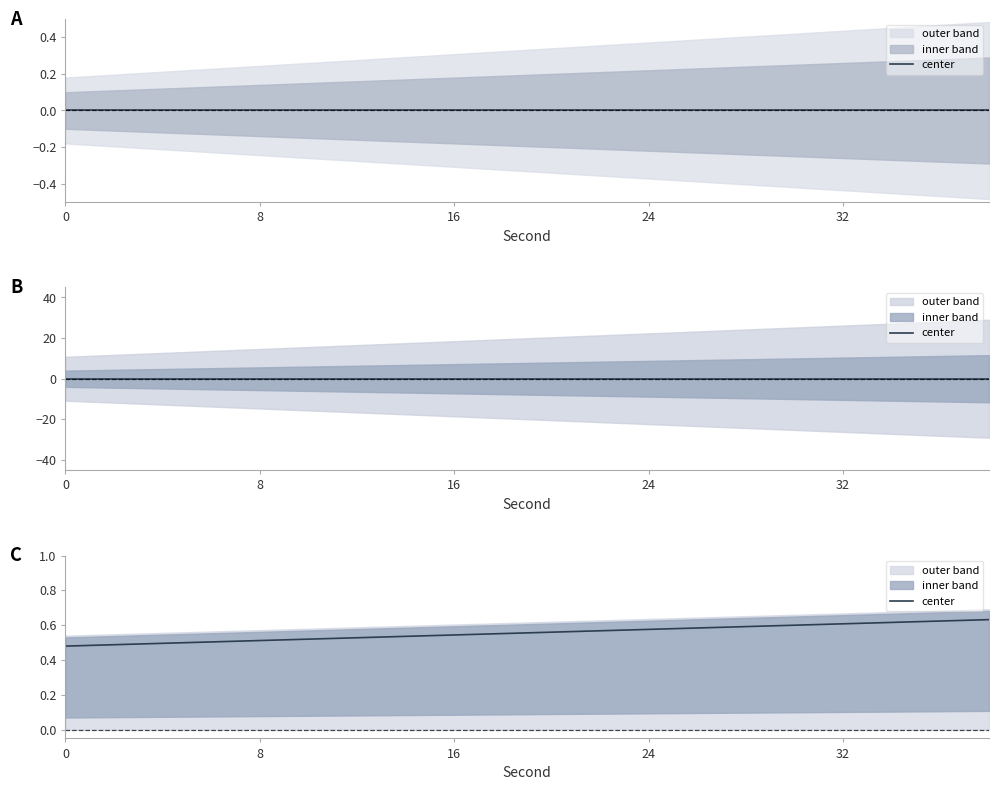

True or false: the data shows 0.2 at 16.

False